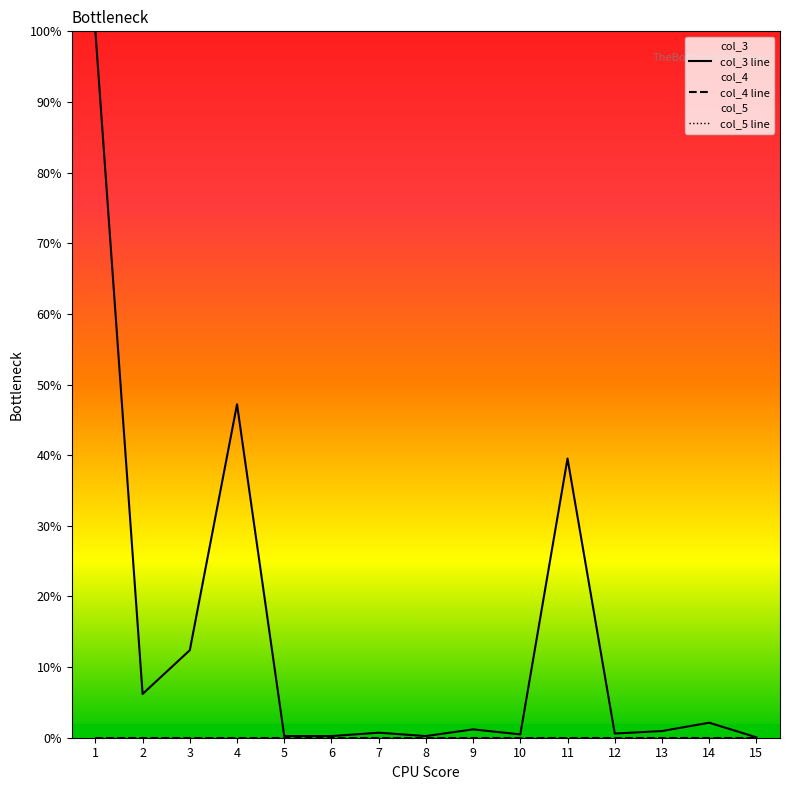

Reading left to right, transcribe all the data shown in this chart.

col_3 line: 100.0	6.2	12.4	47.2	0.2	0.2	0.7	0.2	1.2	0.5	39.5	0.6	0.9	2.1	0.1
col_4 line: 0.0	0.0	0.0	0.0	0.0	0.0	0.0	0.0	0.0	0.0	0.0	0.0	0.0	0.0	0.0
col_5 line: 0.0	0.0	0.0	0.0	0.0	0.0	0.0	0.0	0.0	0.0	0.0	0.0	0.0	0.0	0.0